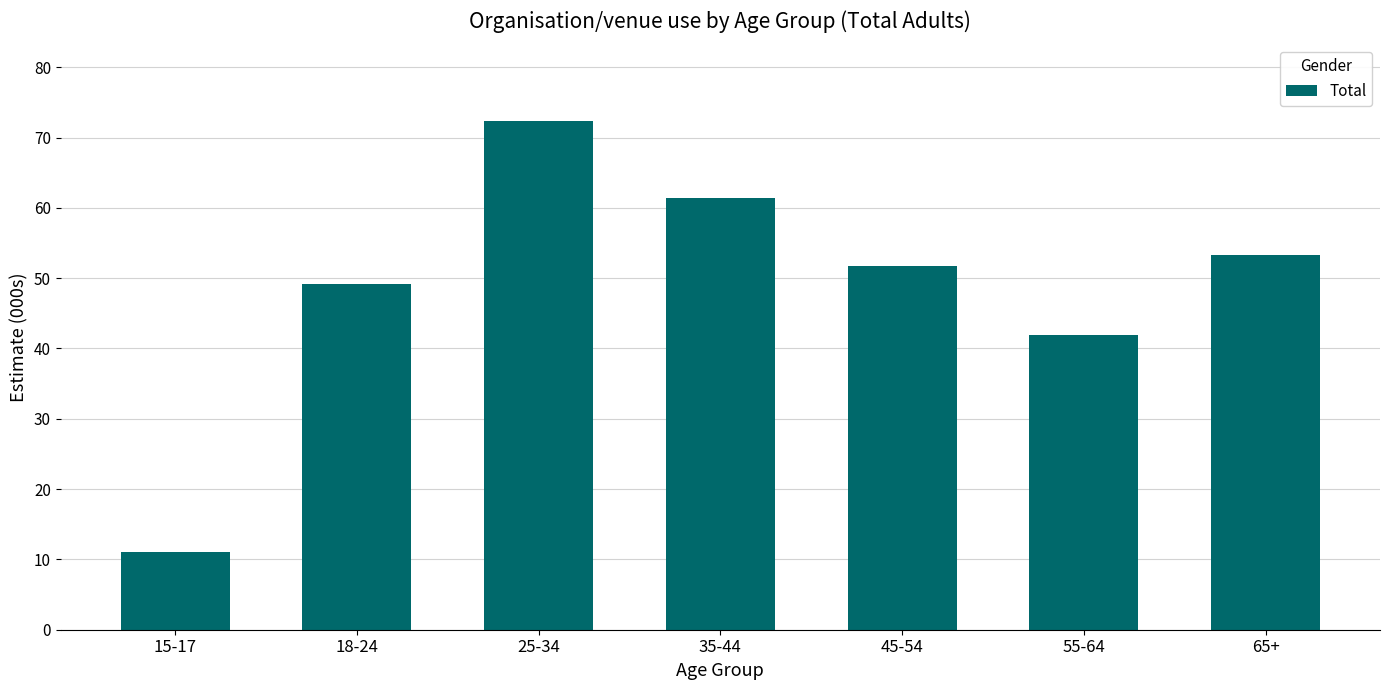

What is the change in value from 45-54 to 65+?

+1.6